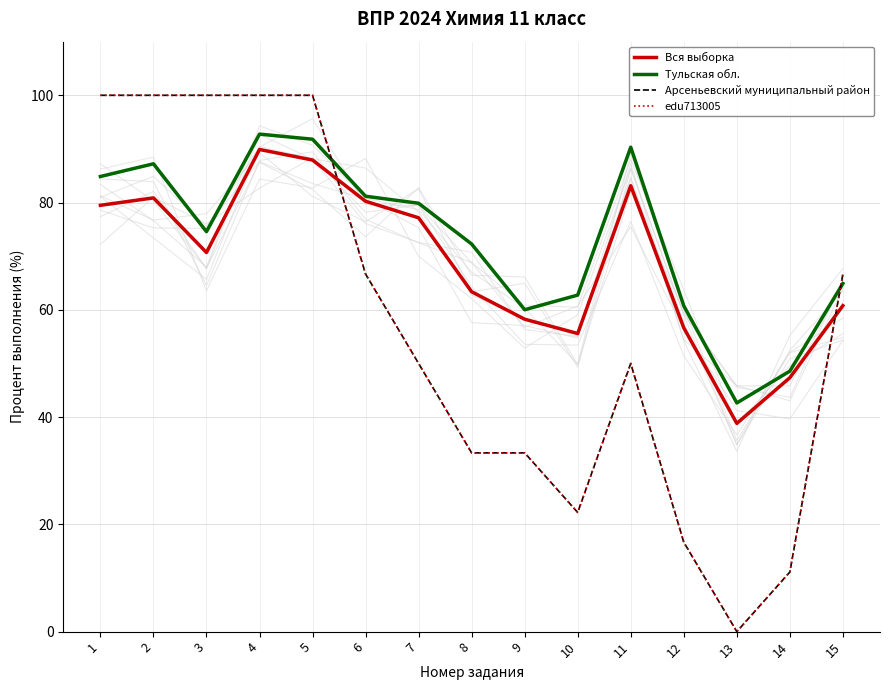

What is the value of the Вся выборка point at the 11th from the left?

83.1